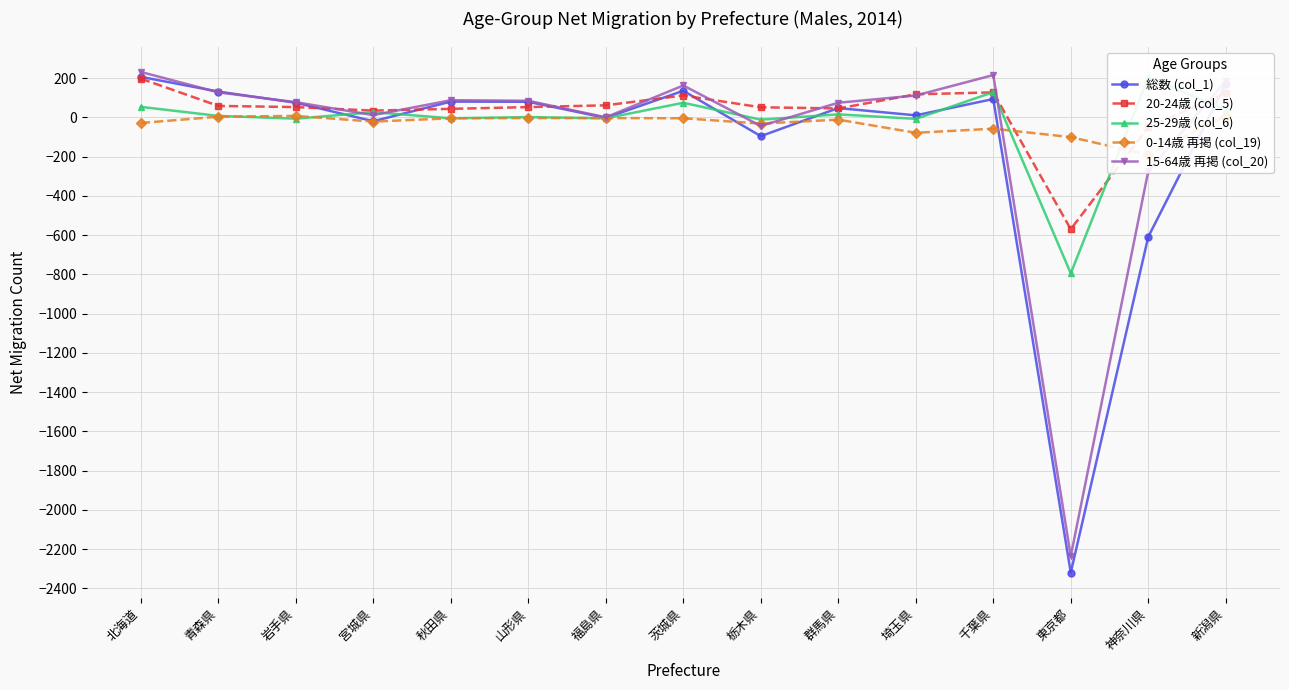

True or false: 総数 (col_1) and 25-29歳 (col_6) cross at least once.

True